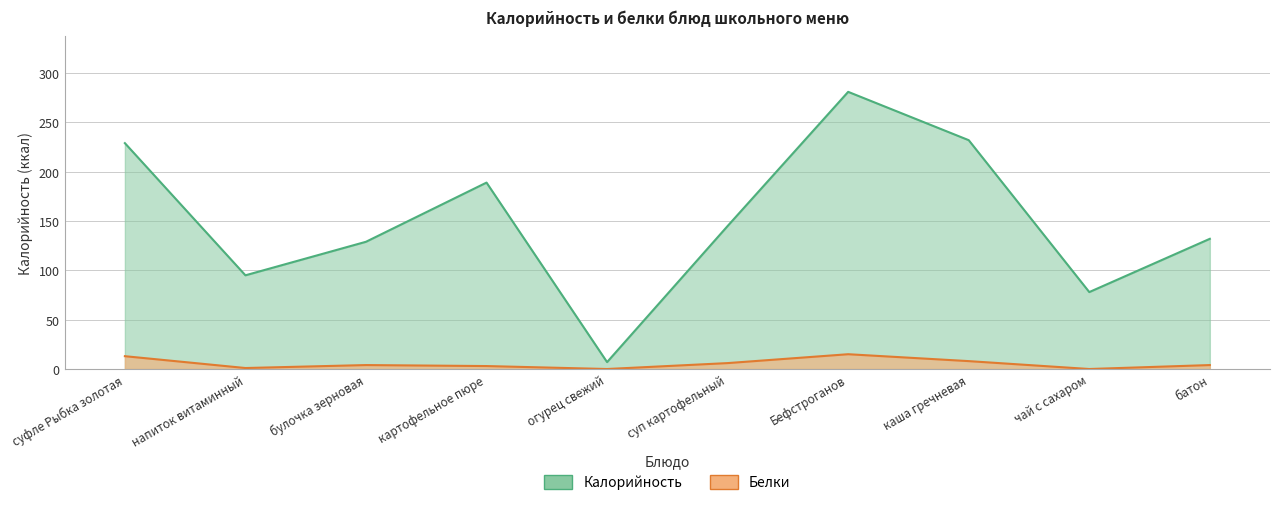

The Белки series shows -6 at огурец свежий. True or false?

False